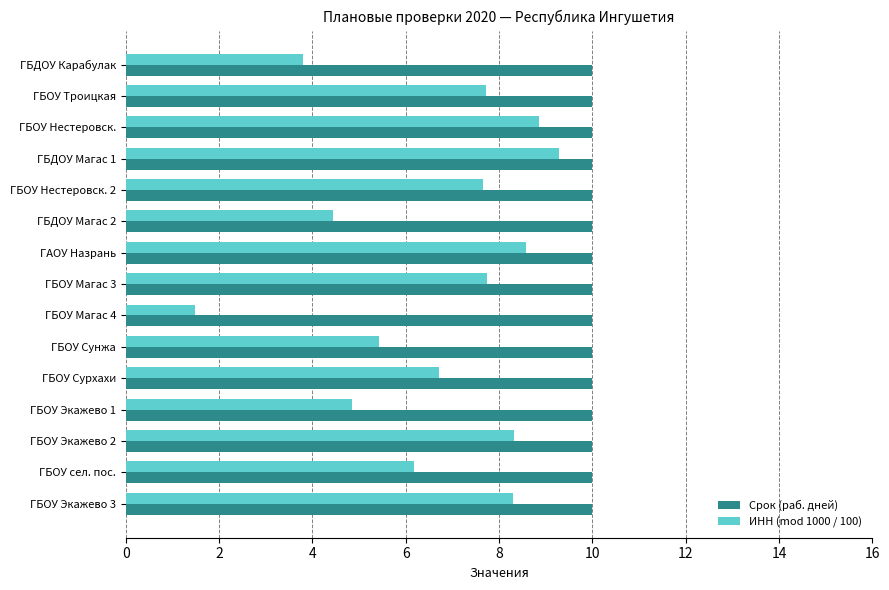

Which series has the largest range (max minus min)?

ИНН (mod 1000 / 100)